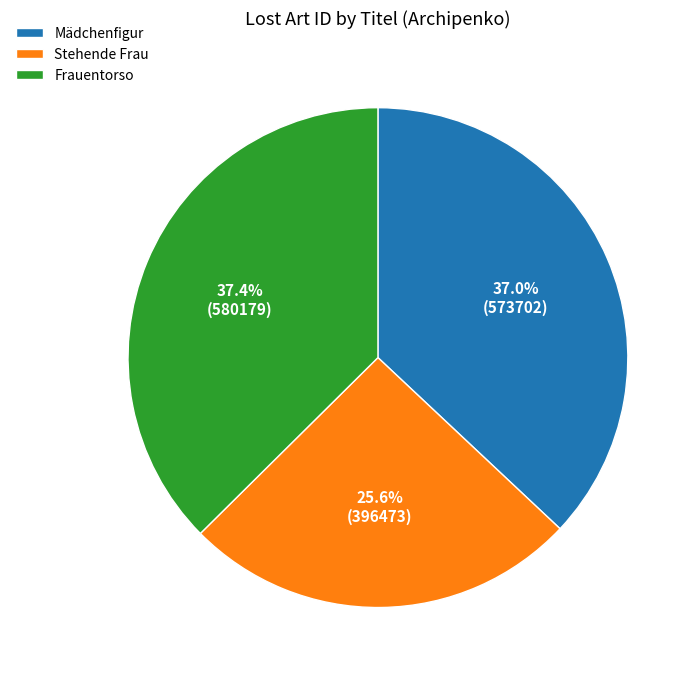

How many slices are in this pie chart?

3